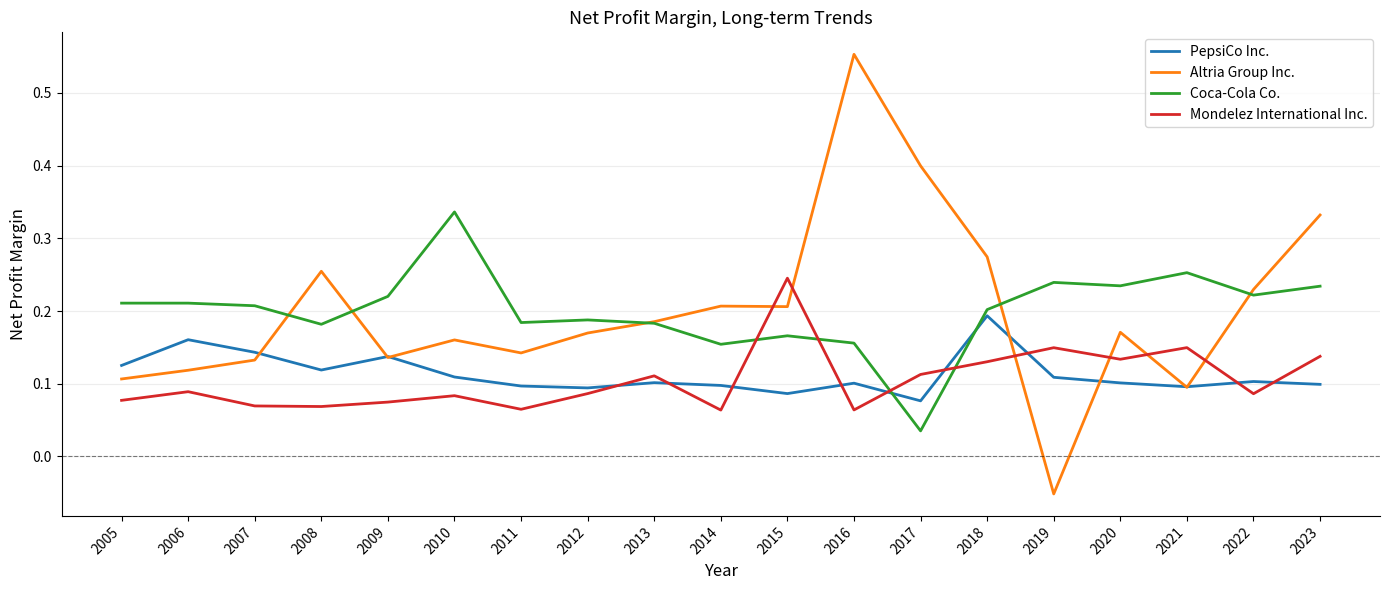

Which series changed the most between 2014 and 2019?

Altria Group Inc.